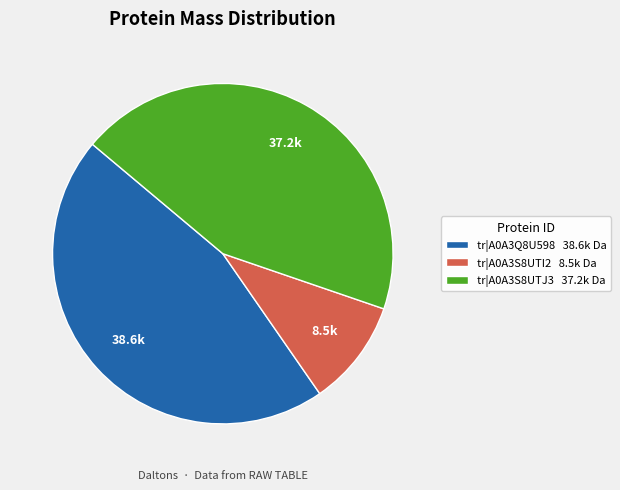

Does any single category account for the majority?

No